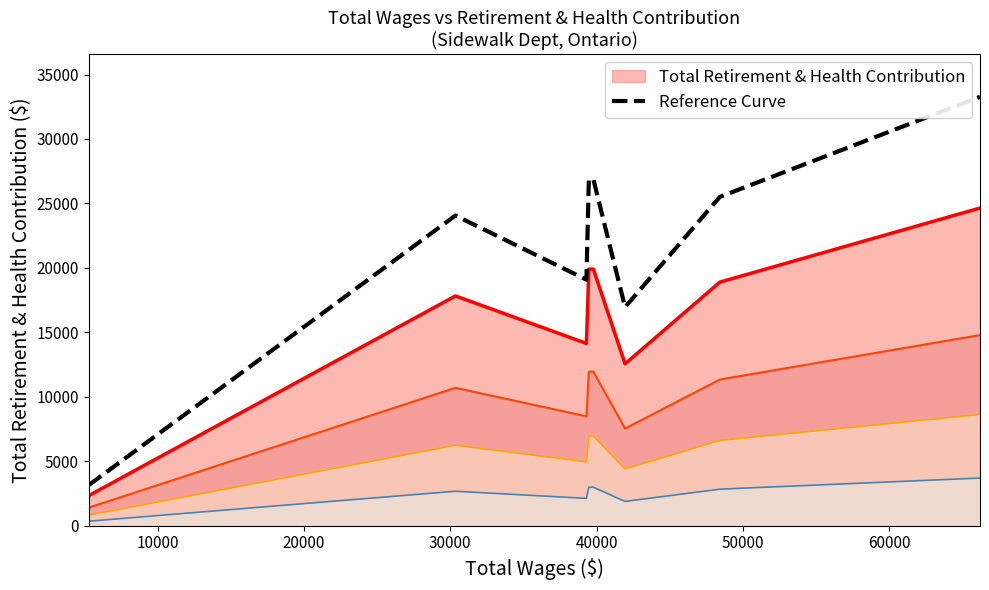

True or false: Reference Curve and Total Retirement & Health Contribution intersect in this chart.

False